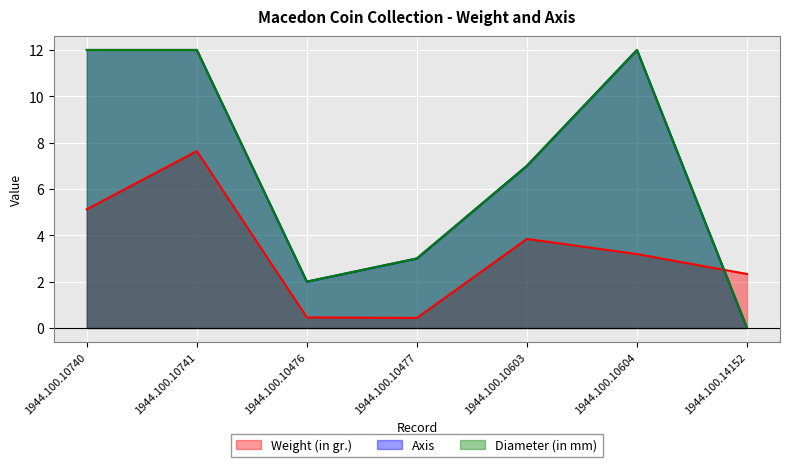

Which has a higher value, 1944.100.10604 or 1944.100.14152?

1944.100.10604